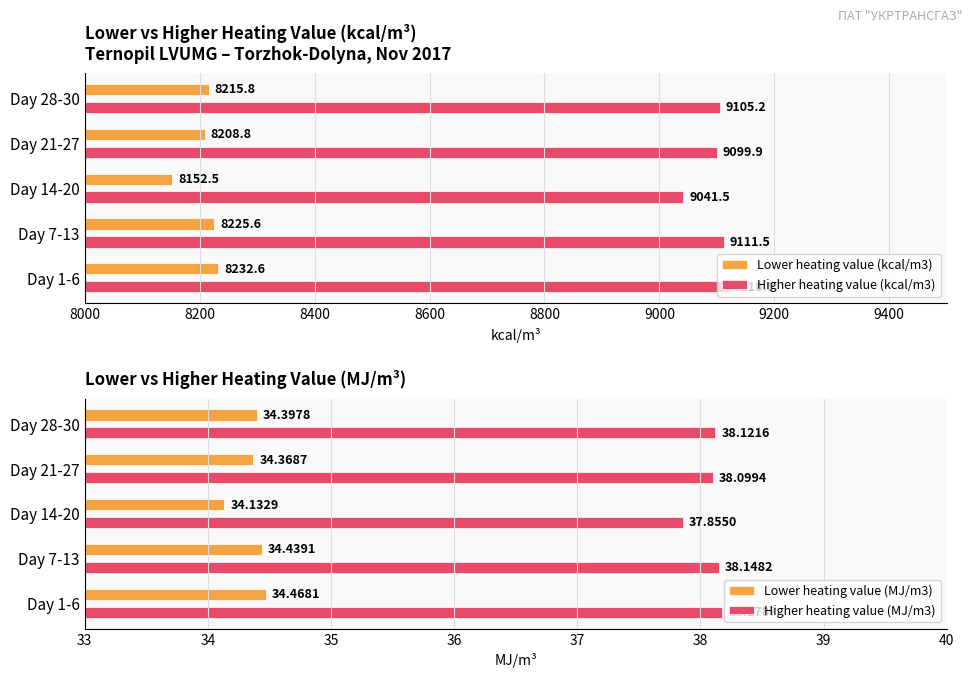

What are all the series names shown in the legend?

Lower heating value (kcal/m3), Higher heating value (kcal/m3), Lower heating value (MJ/m3), Higher heating value (MJ/m3)